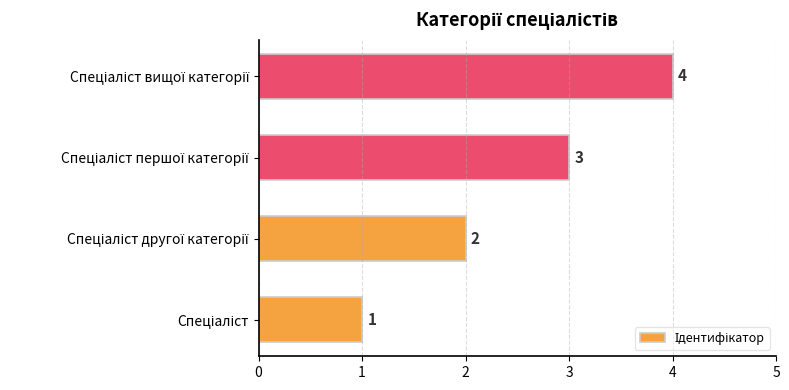

Count the values in the range 2 to 4.

3